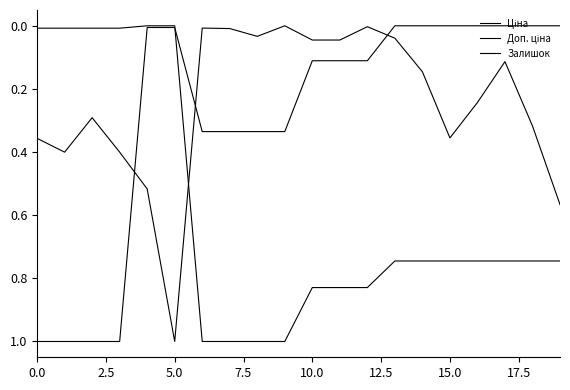

True or false: Залишок and Доп. ціна cross at least once.

True